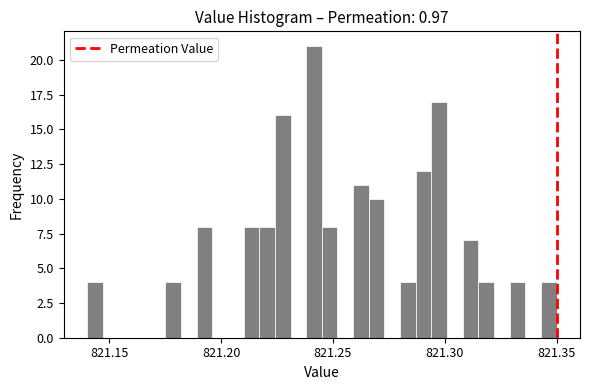

Around what value on the x-axis is the tallest bar? Give the approximate position of its centre, as read against the axis.

821.240